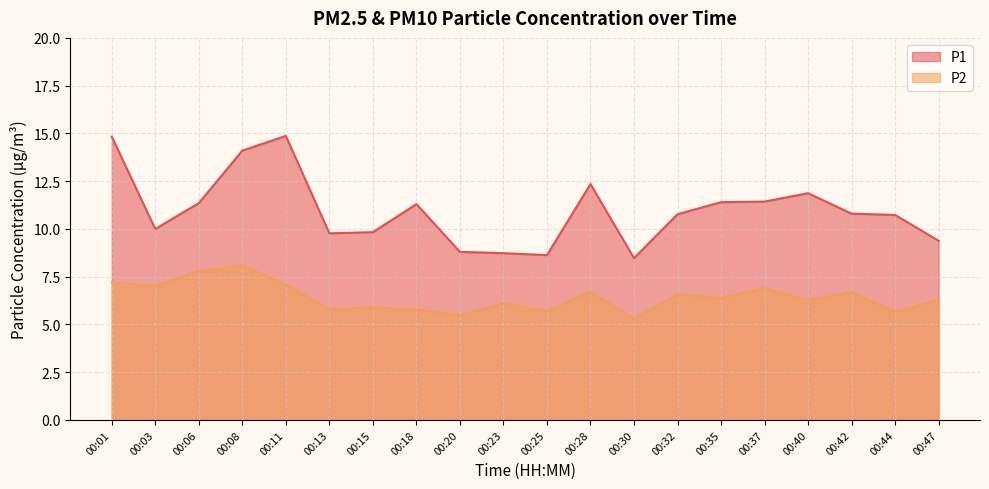

Reading left to right, what are all the values shown in this chart?

P1: 14.8	10.0	11.3	14.1	14.9	9.8	9.8	11.3	8.8	8.7	8.6	12.3	8.5	10.8	11.4	11.4	11.9	10.8	10.7	9.4
P2: 7.2	7.0	7.8	8.1	7.1	5.8	5.9	5.8	5.5	6.1	5.7	6.7	5.3	6.6	6.4	6.9	6.3	6.7	5.7	6.3